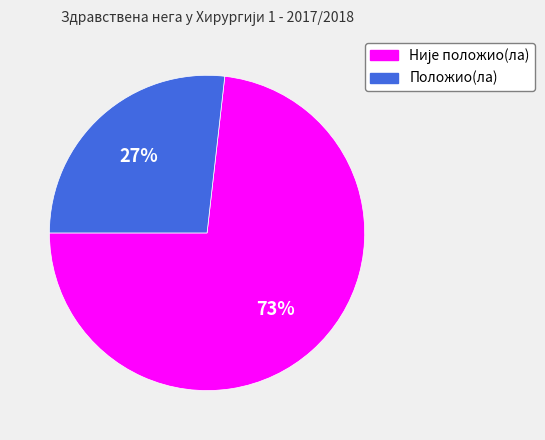

Which slice is the smallest?

Положио(ла)